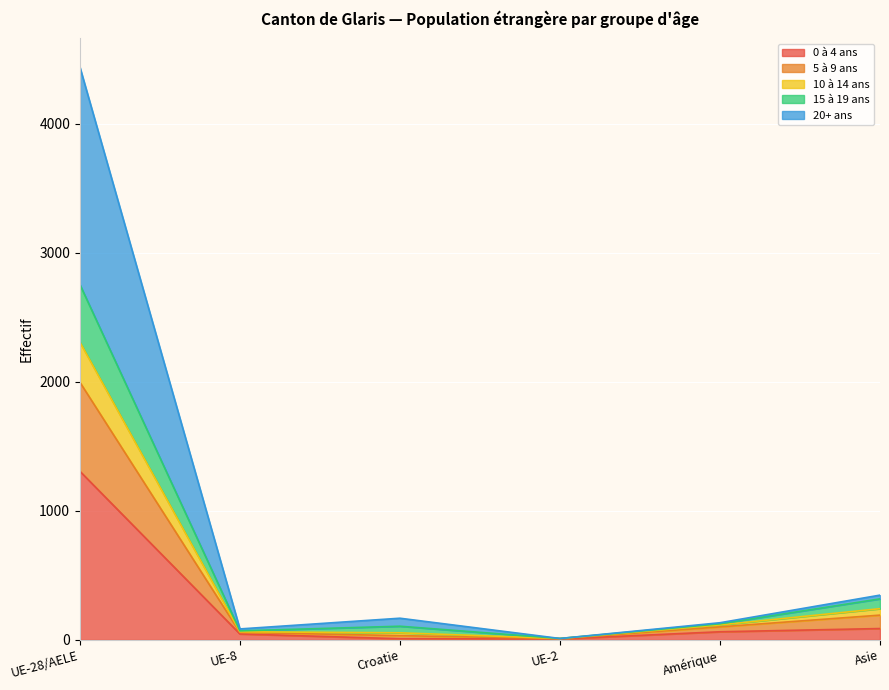

At which label does 0 à 4 ans reach its peak?

UE-28/AELE